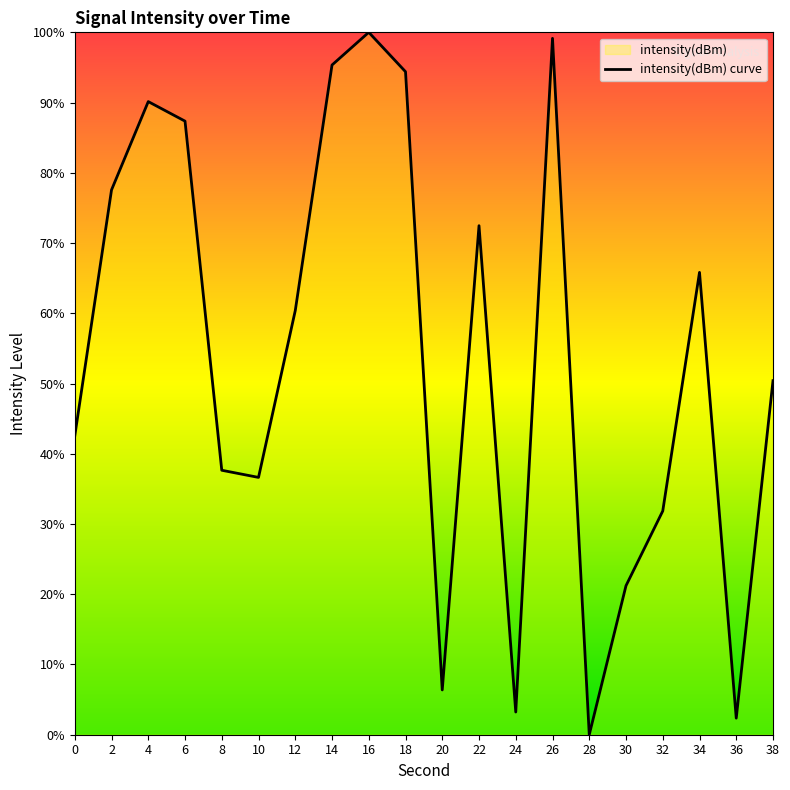

How many lines are shown in the chart?

1